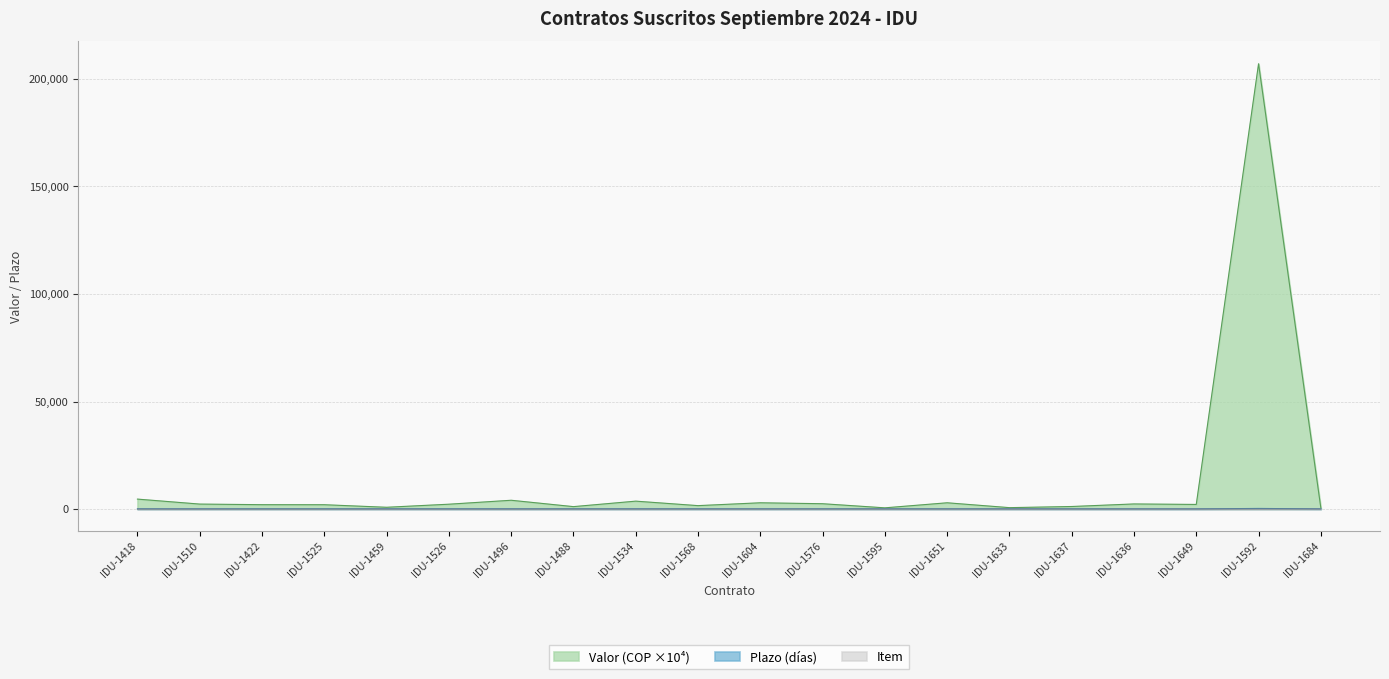

What is the difference between the maximum and minimum values in the Valor (COP) series?

206493.0